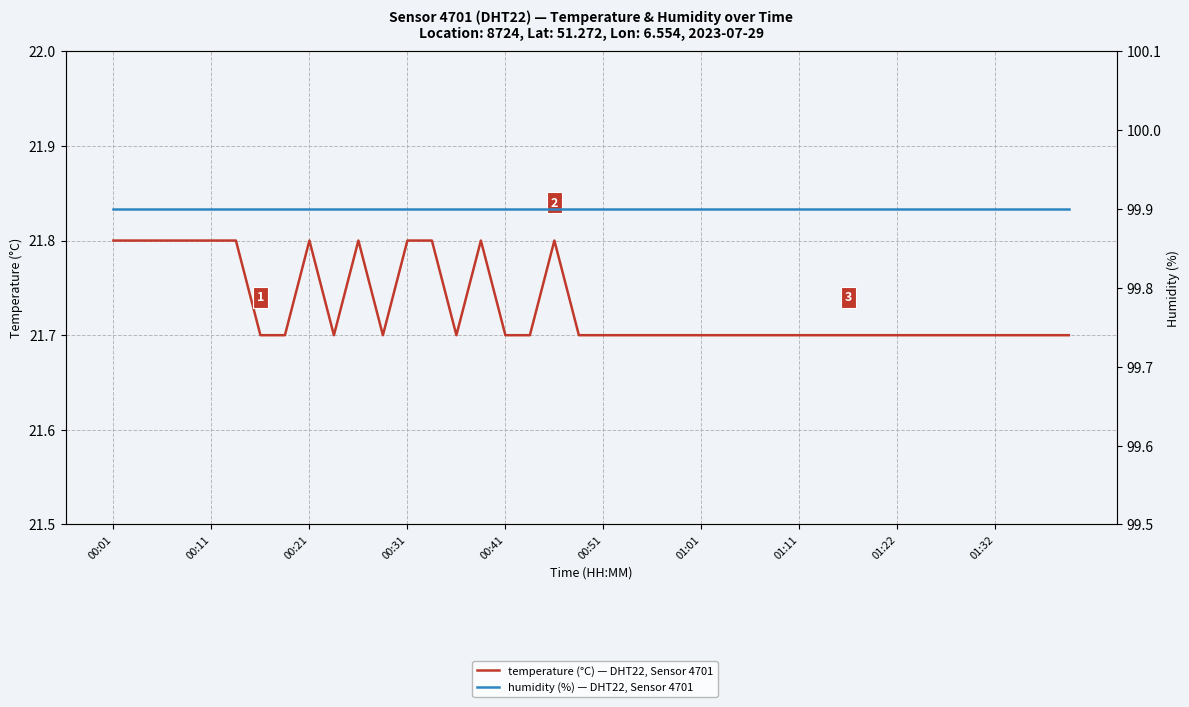

True or false: temperature has more than 2 points higher than both neighbors.

True